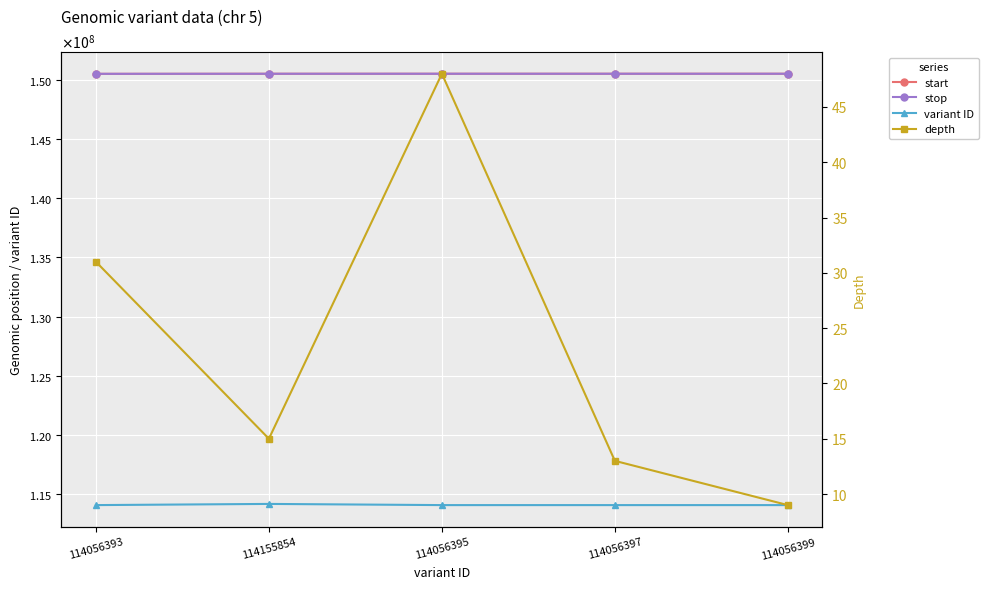

What is the lowest value of the depth series?

9